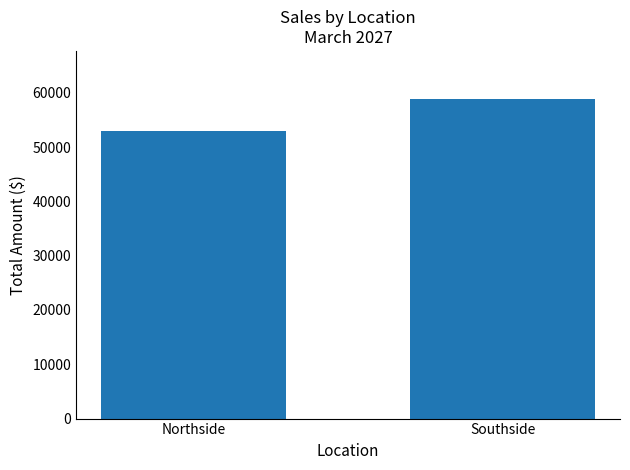

The value at Northside is 85853.0. True or false?

False